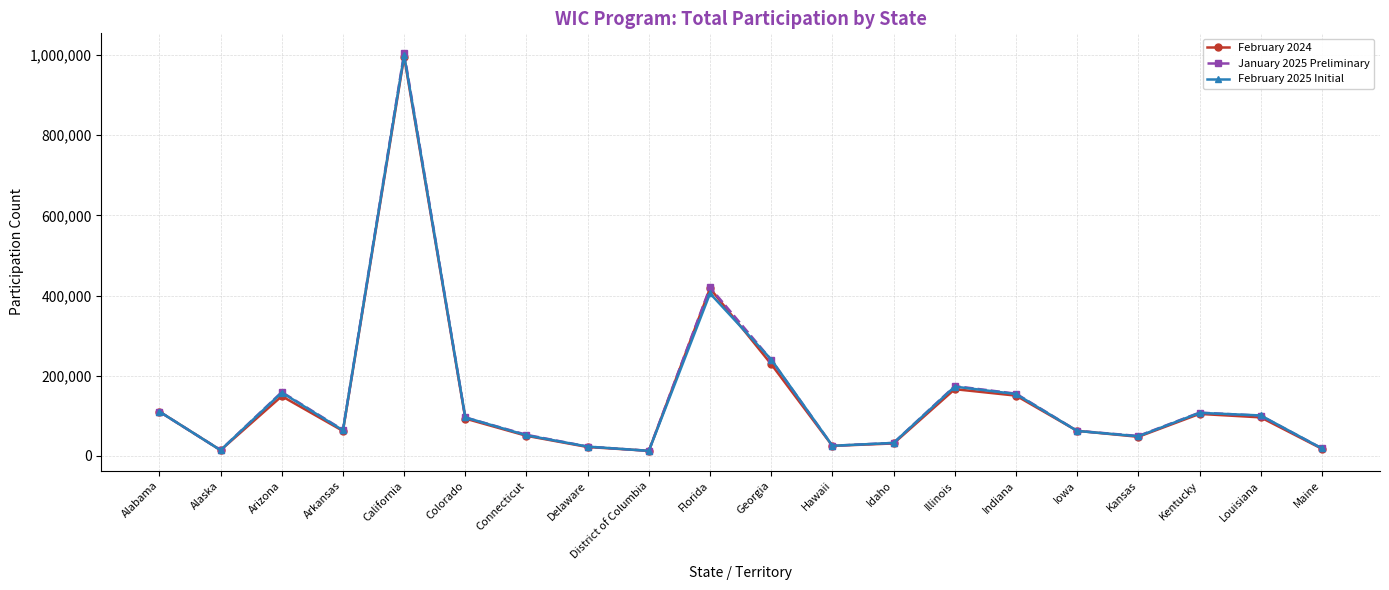

At which category does January 2025 Preliminary reach its first local valley?

Alaska